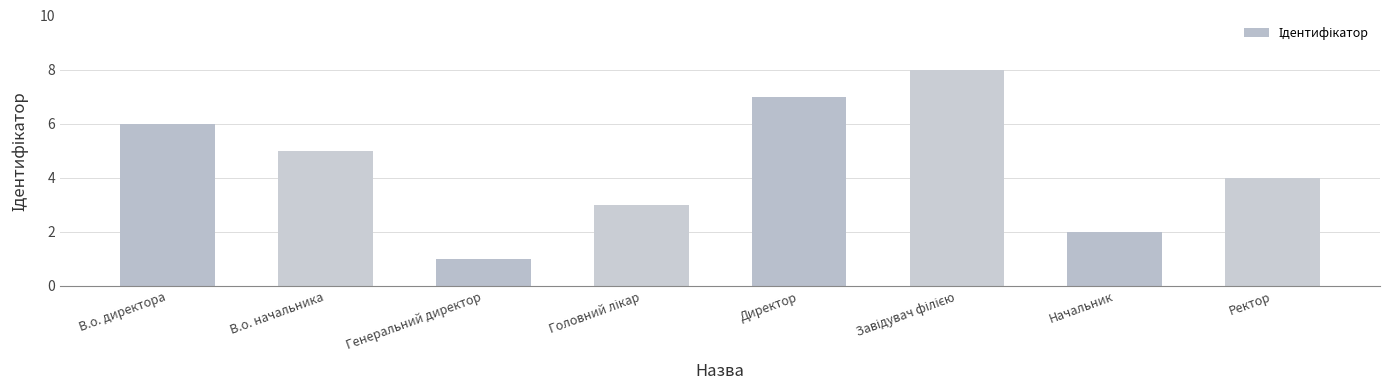

Reading left to right, extract all data points from this chart.

6	5	1	3	7	8	2	4